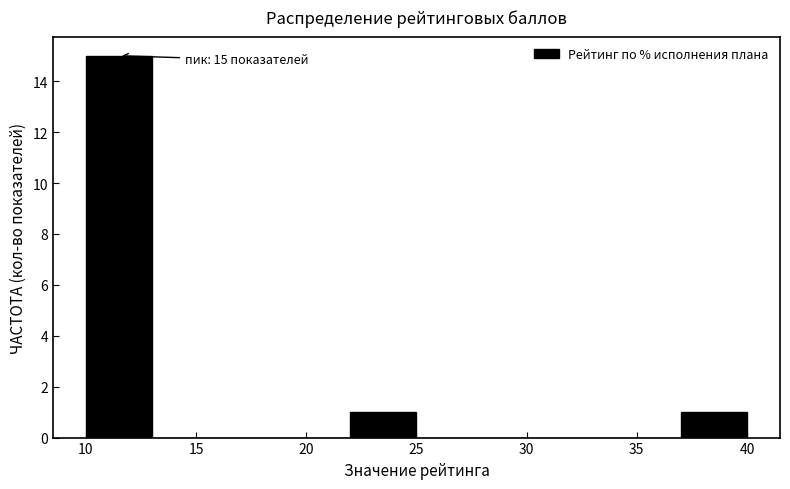

Which range on the x-axis has the tallest bar?

10 to 13